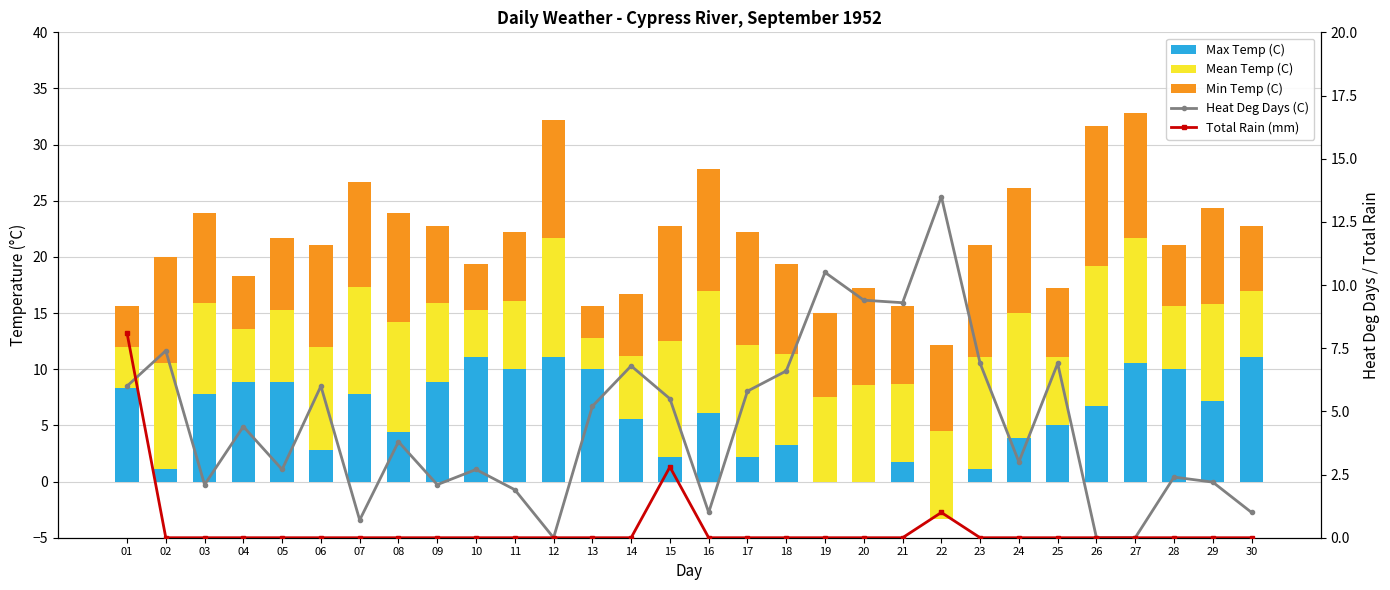

What is the value of the Mean Temp (C) bar at the 30th from the left?

5.9